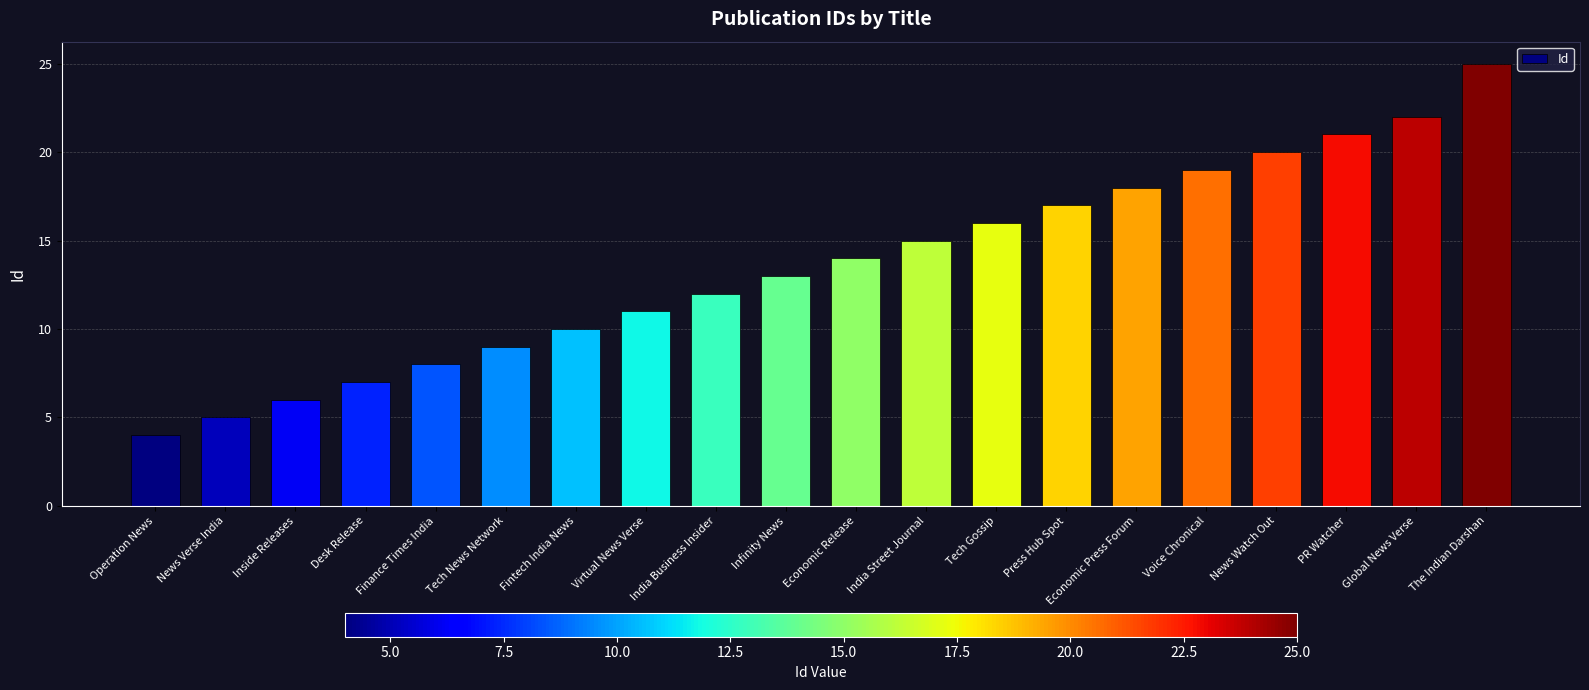

Read the value at Press Hub Spot, to the nearest 5.

15